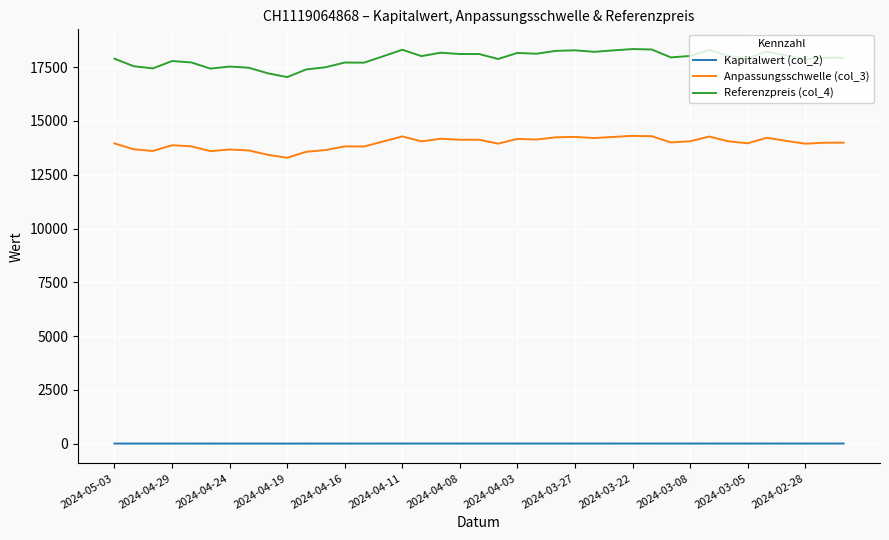

Is this an area chart (filled region under the line)?

No